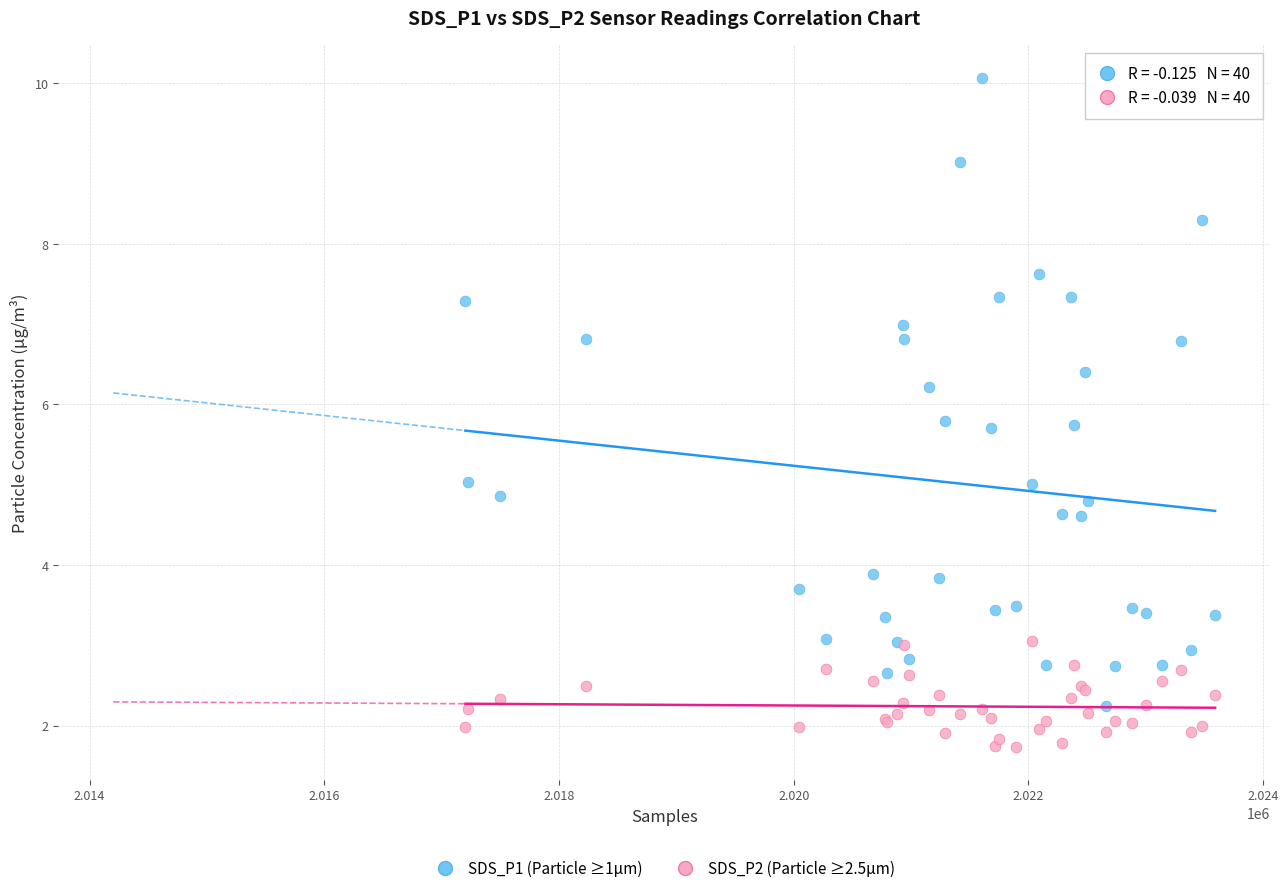

What is the X range (max minus min) for the scatter plot?

6389.0